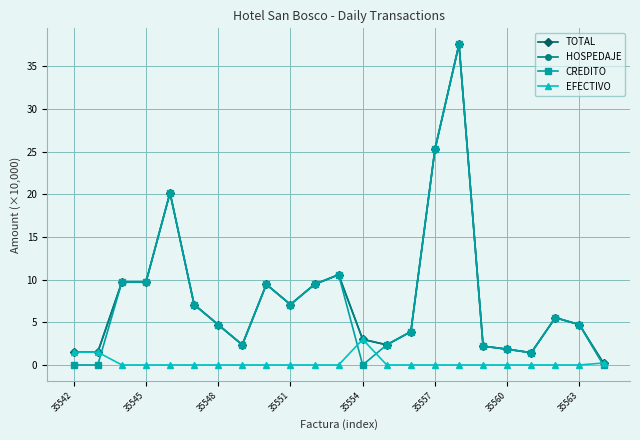

What are all the series names shown in the legend?

TOTAL, HOSPEDAJE, CREDITO, EFECTIVO